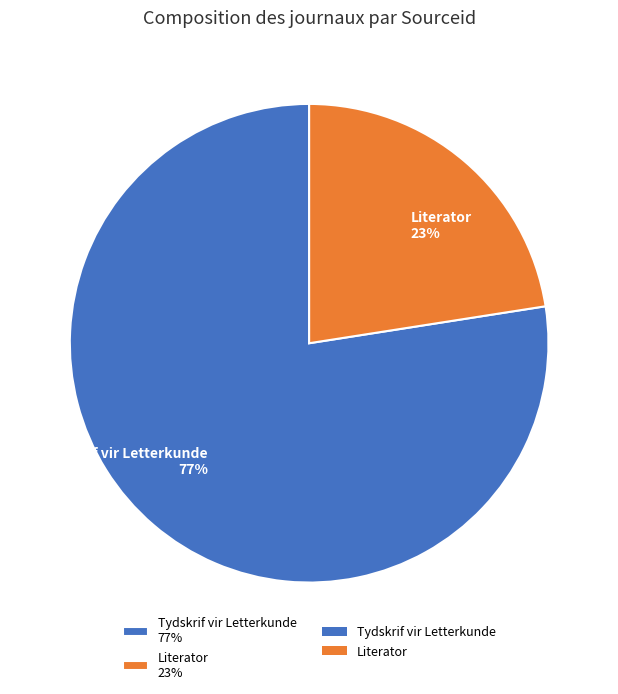

Which category accounts for the majority?

Tydskrif vir Letterkunde